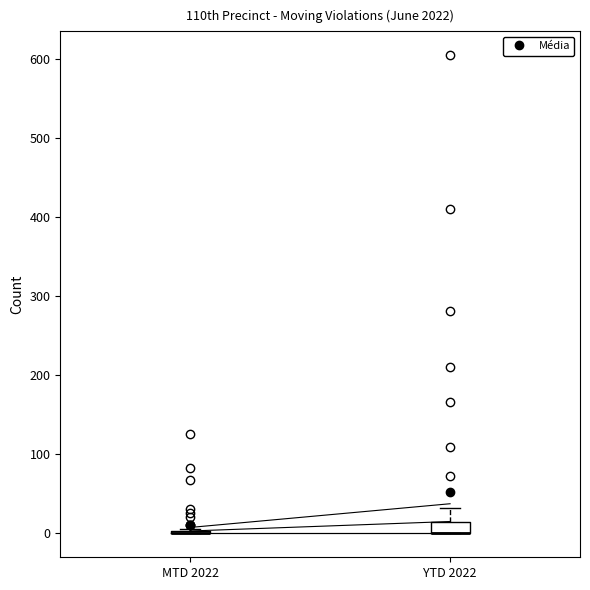

Reading left to right, read every box against the y-axis: the position of its median line, the range the box covers, and the ends of its whiskers. The values are not printed on the chart, so give them approximately, as read against the axis.

MTD 2022: box collapsed to a line at 0, whiskers 0 to 10
YTD 2022: median 0 (drawn on the box's lower edge), box 0 to 20, whiskers 0 to 30